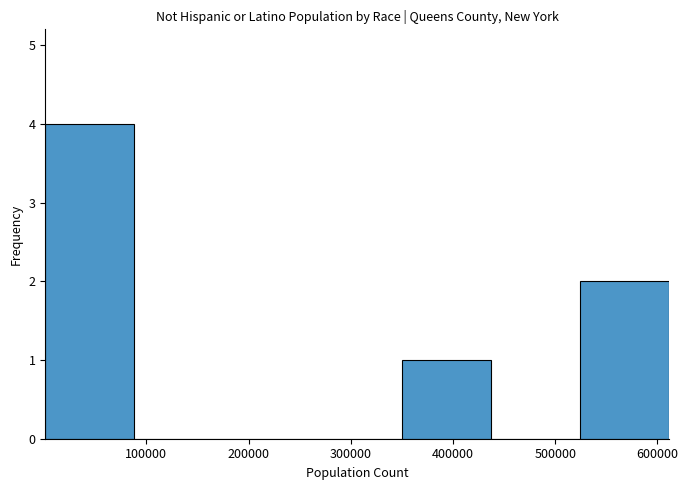

Reading left to right, transcribe this chart: for each bar, give the range it covers on the x-axis and its height. Neither the bar edges nor the heights are printed on the chart, so give them approximately, as read against the axes.

0 to 90000: 4
90000 to 180000: 0
180000 to 260000: 0
260000 to 350000: 0
350000 to 440000: 1
440000 to 520000: 0
520000 to 610000: 2